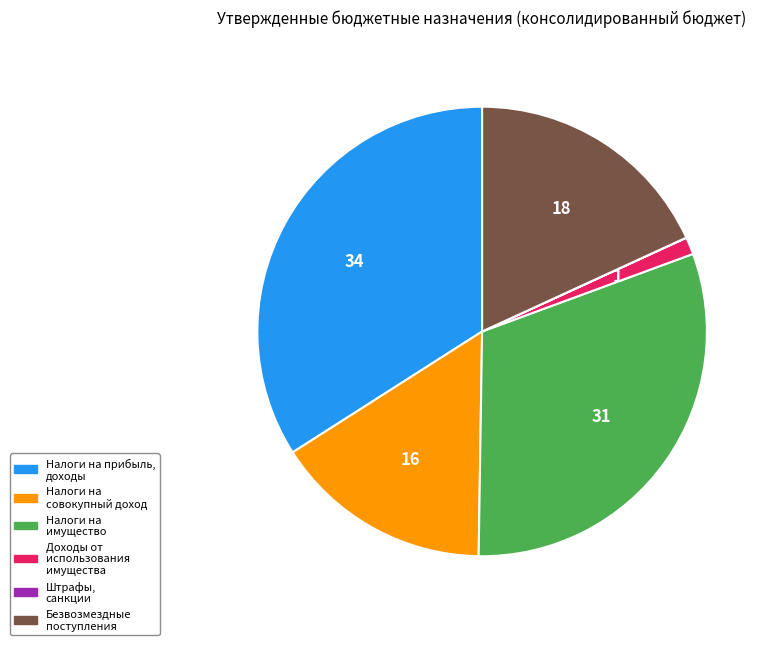

Which has a higher value, Налоги на имущество or Налоги на совокупный доход?

Налоги на имущество